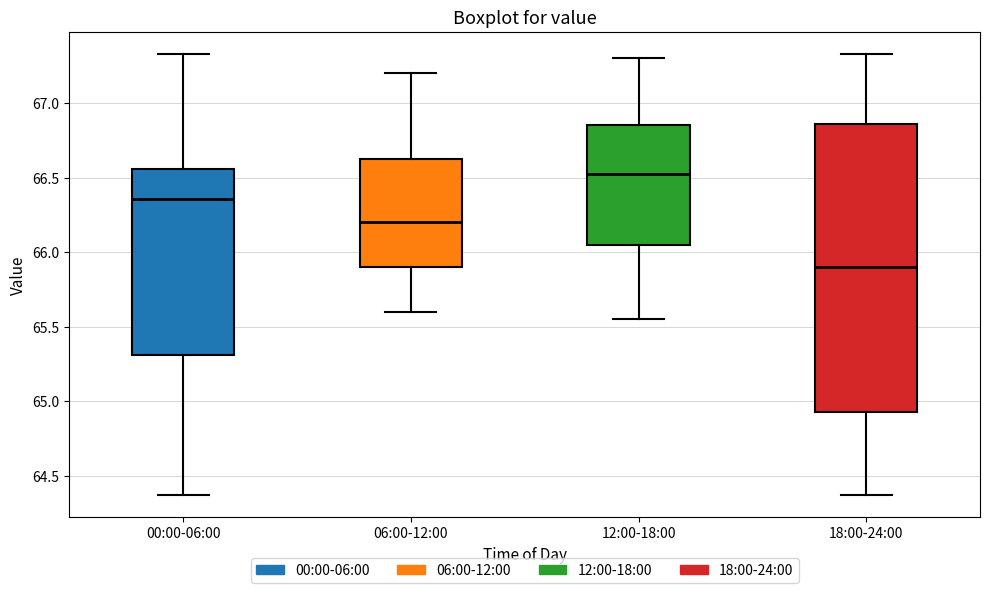

Which box has the highest median line?

12:00-18:00